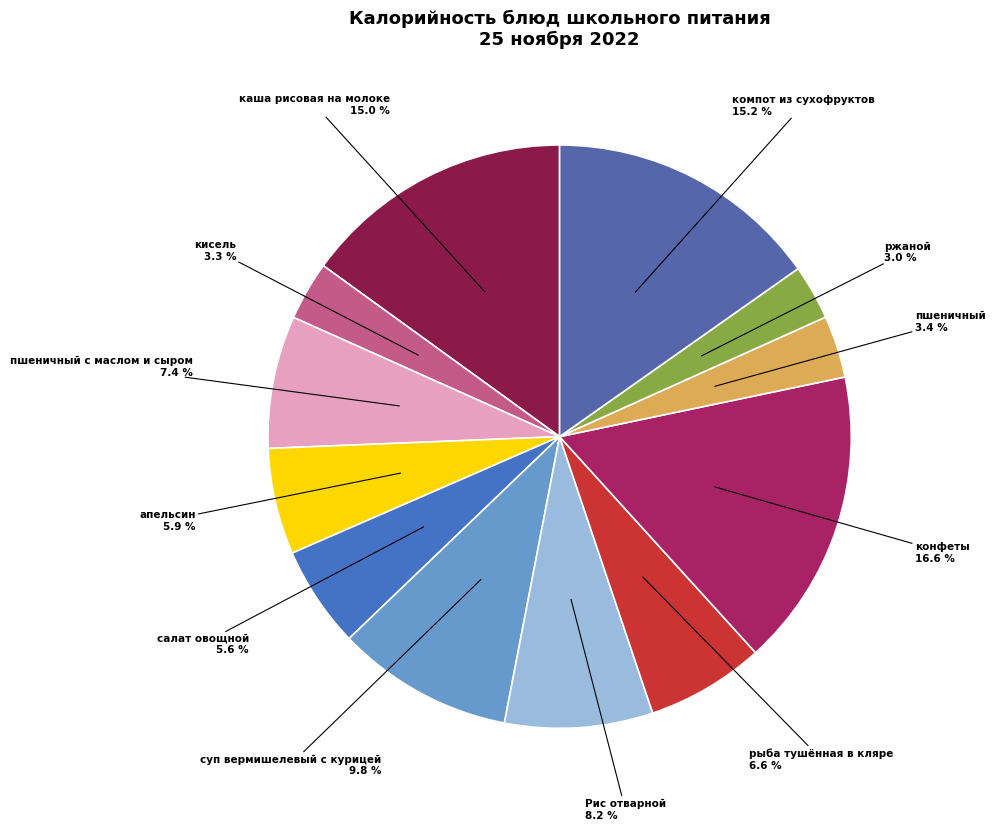

Count the number of slices in the pie.

12